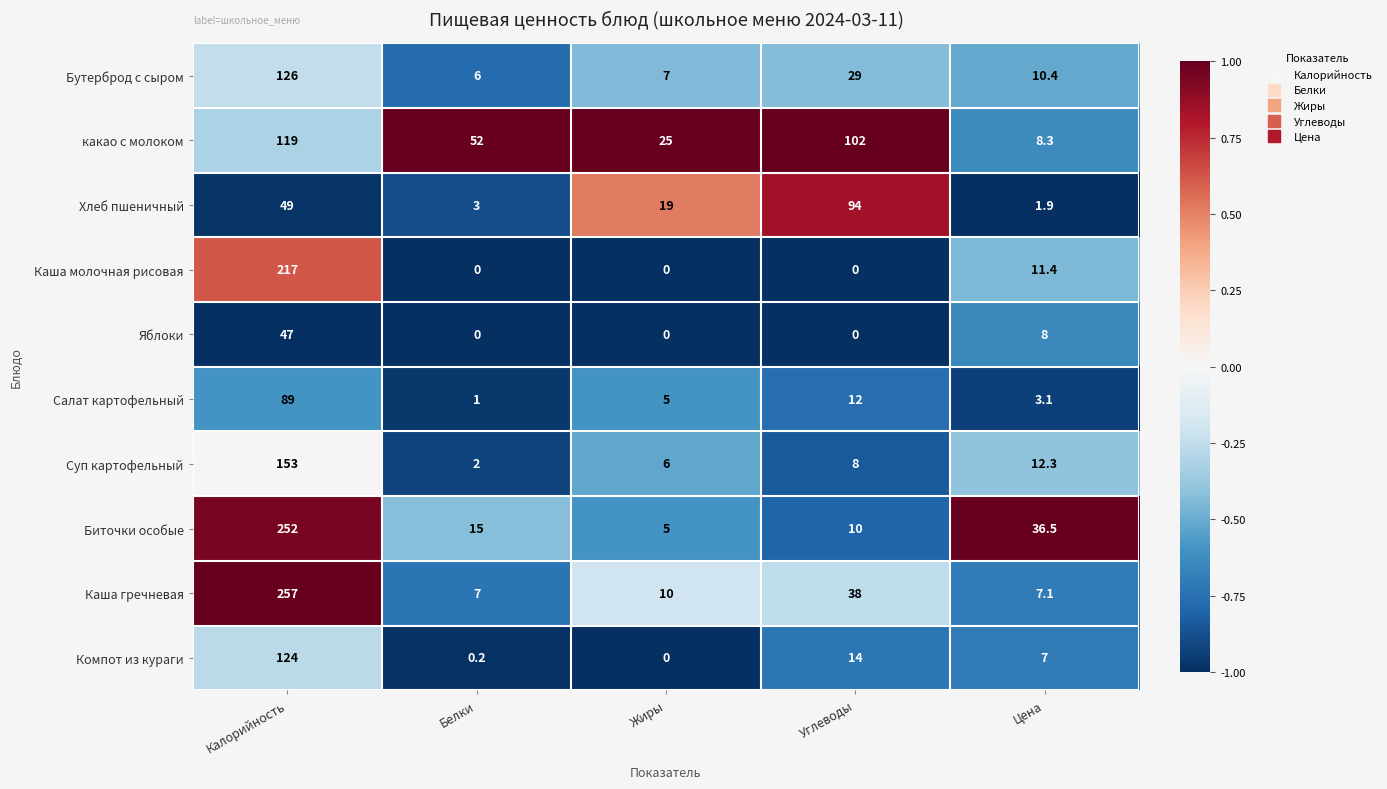

Rank the series at Цена from highest to lowest value.

Биточки особые, Суп картофельный, Каша молочная рисовая, Бутерброд с сыром, какао с молоком, Яблоки, Каша гречневая, Компот из кураги, Салат картофельный, Хлеб пшеничный